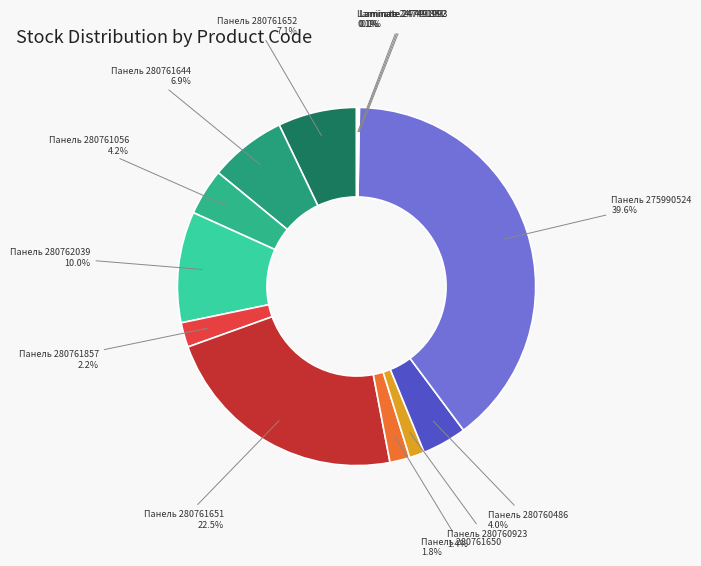

To the nearest percent, what is the average slice percentage?

8%